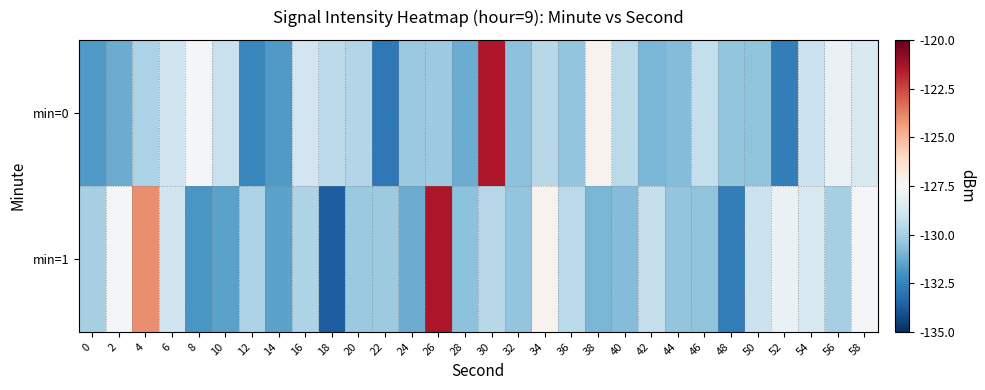

Which series has the largest range (max minus min)?

min=1